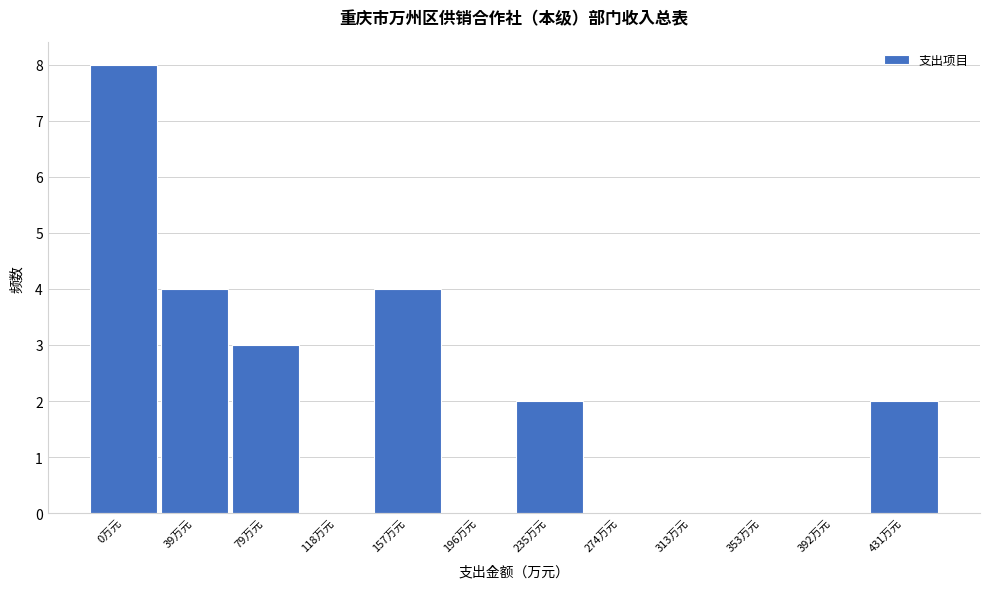

Reading left to right, list all the values displayed in this chart.

0万元=8	39万元=4	79万元=3	118万元=0	157万元=4	196万元=0	235万元=2	274万元=0	313万元=0	353万元=0	392万元=0	431万元=2